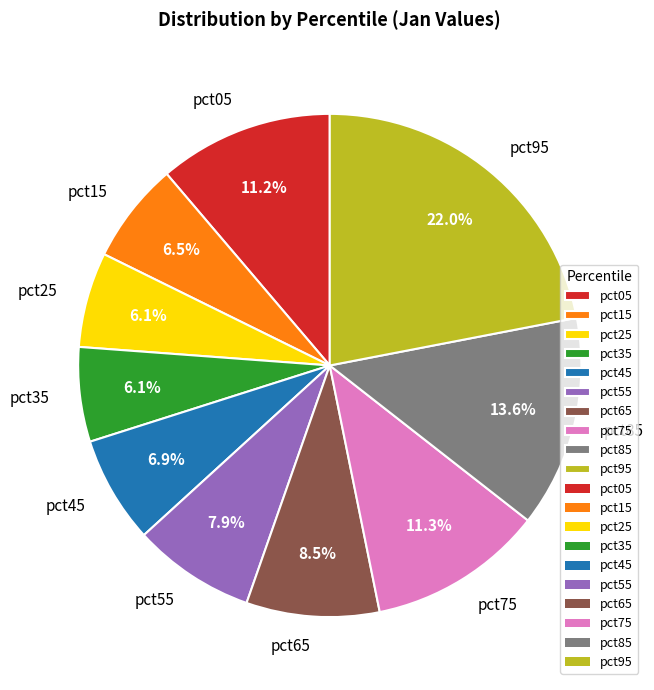

What percentage do pct55 and pct85 together represent?

21.5%